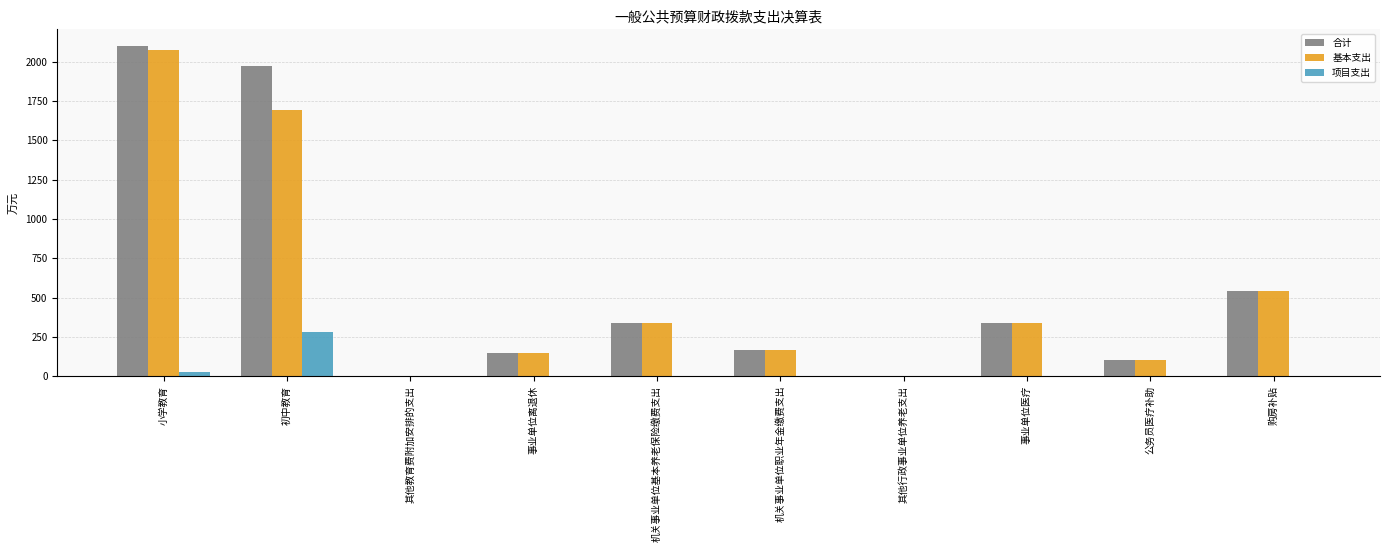

What is the total value across all series at 机关事业单位职业年金缴费支出?

339.3